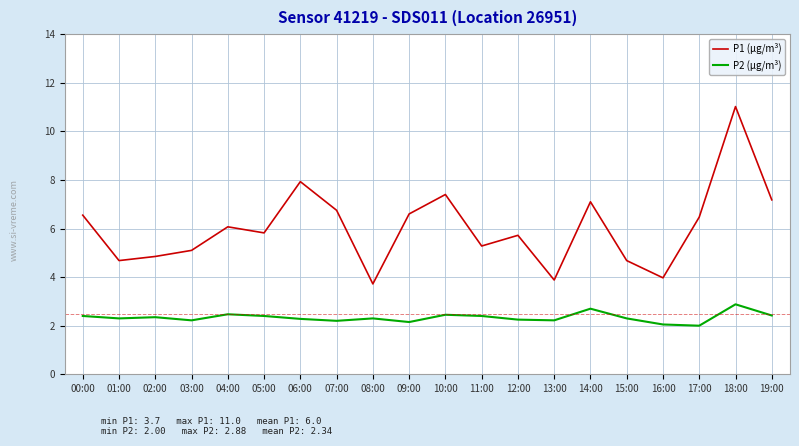

True or false: P1 (µg/m³) and P2 (µg/m³) intersect in this chart.

False